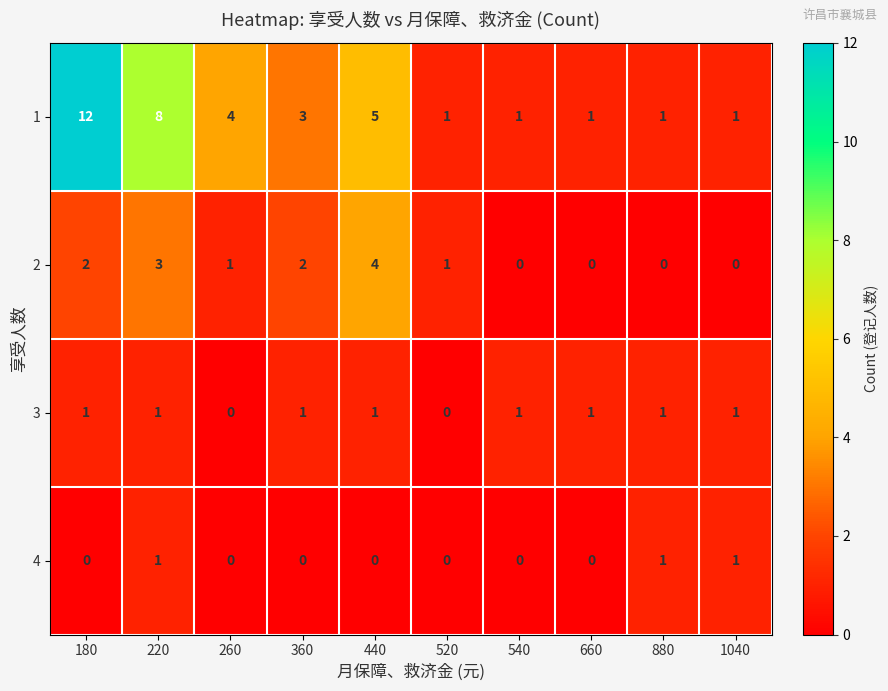

What is the difference between the maximum and minimum values in the 2 series?

4